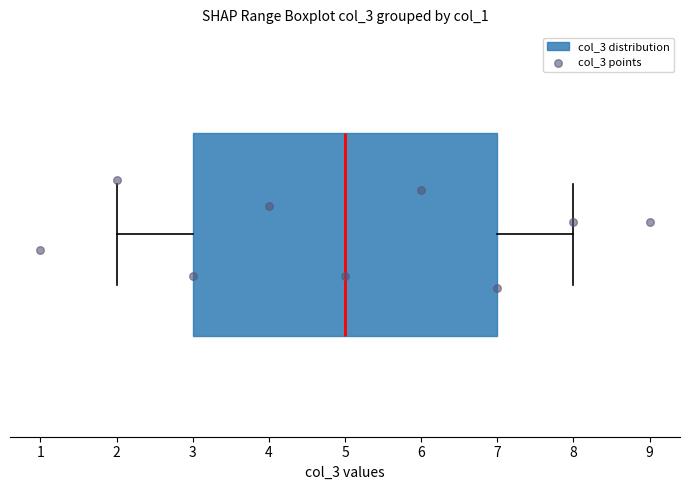

Where does the left whisker of the box end on the x-axis? The values are not printed on the chart, so give them approximately, as read against the axis.

2